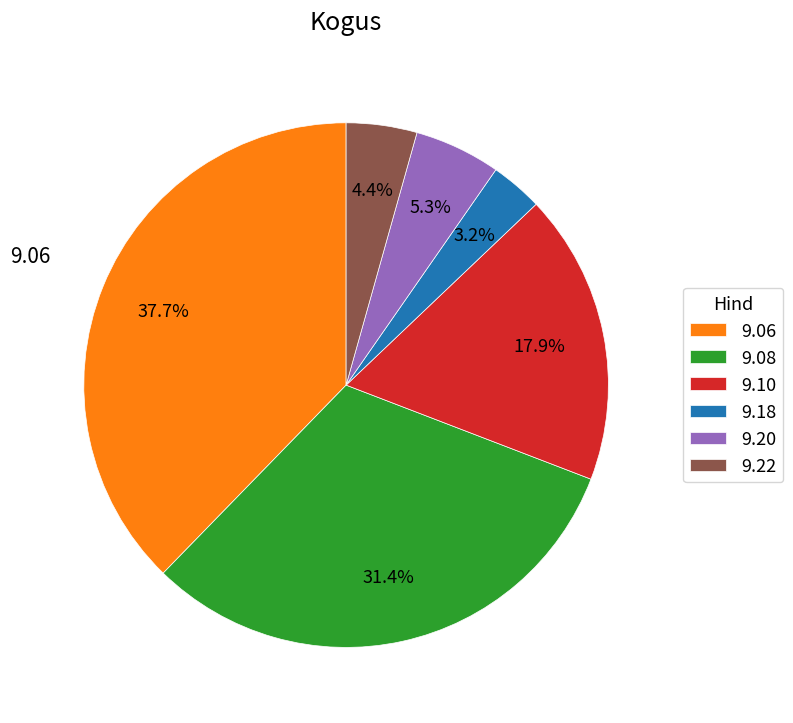

Rank the categories by value from highest to lowest.

9.06, 9.08, 9.10, 9.20, 9.22, 9.18